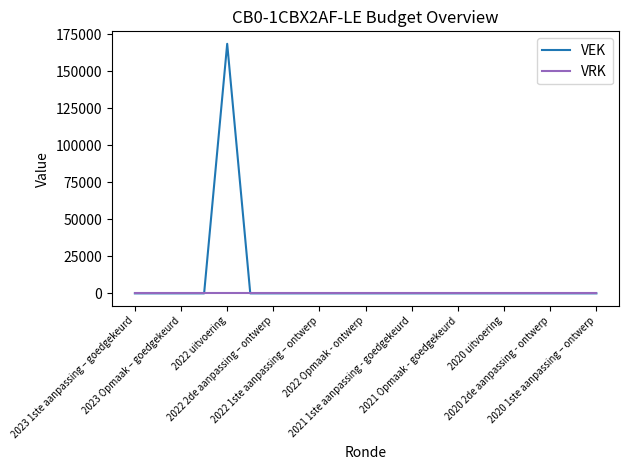

Which series has the largest total across all categories?

VEK